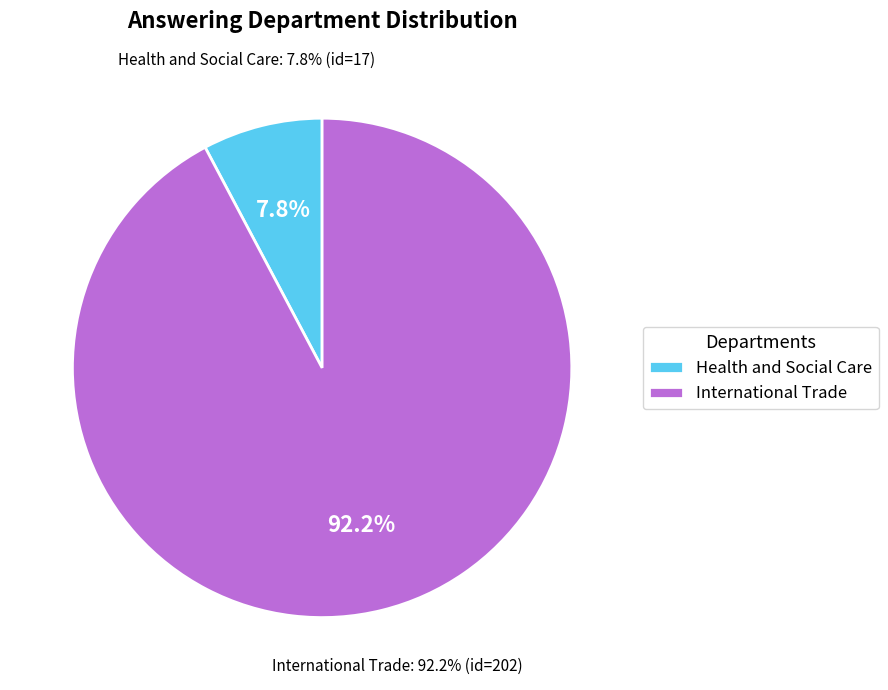

Is there a majority slice in this chart?

Yes